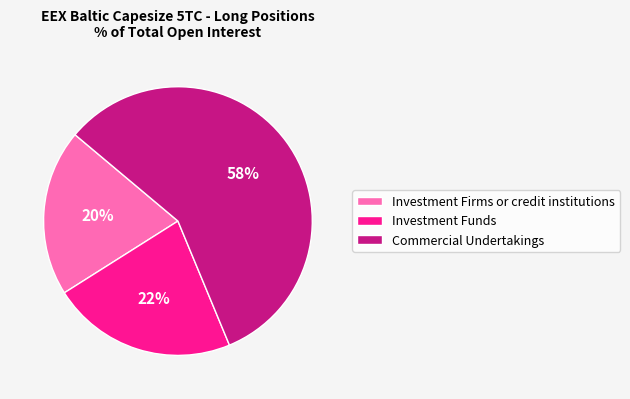

Is Investment Funds the majority of the pie?

No